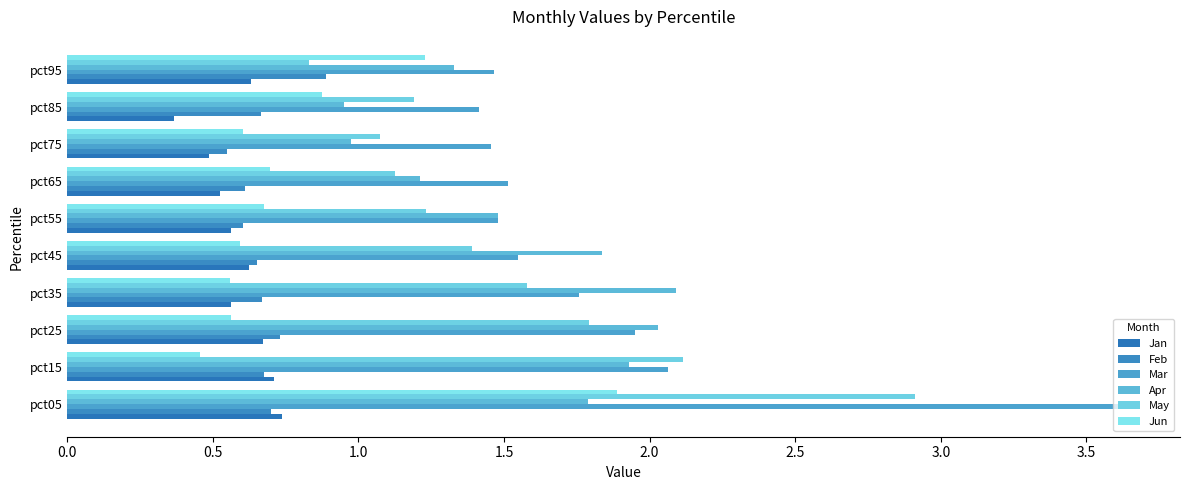

What are all the series names shown in the legend?

Jan, Feb, Mar, Apr, May, Jun